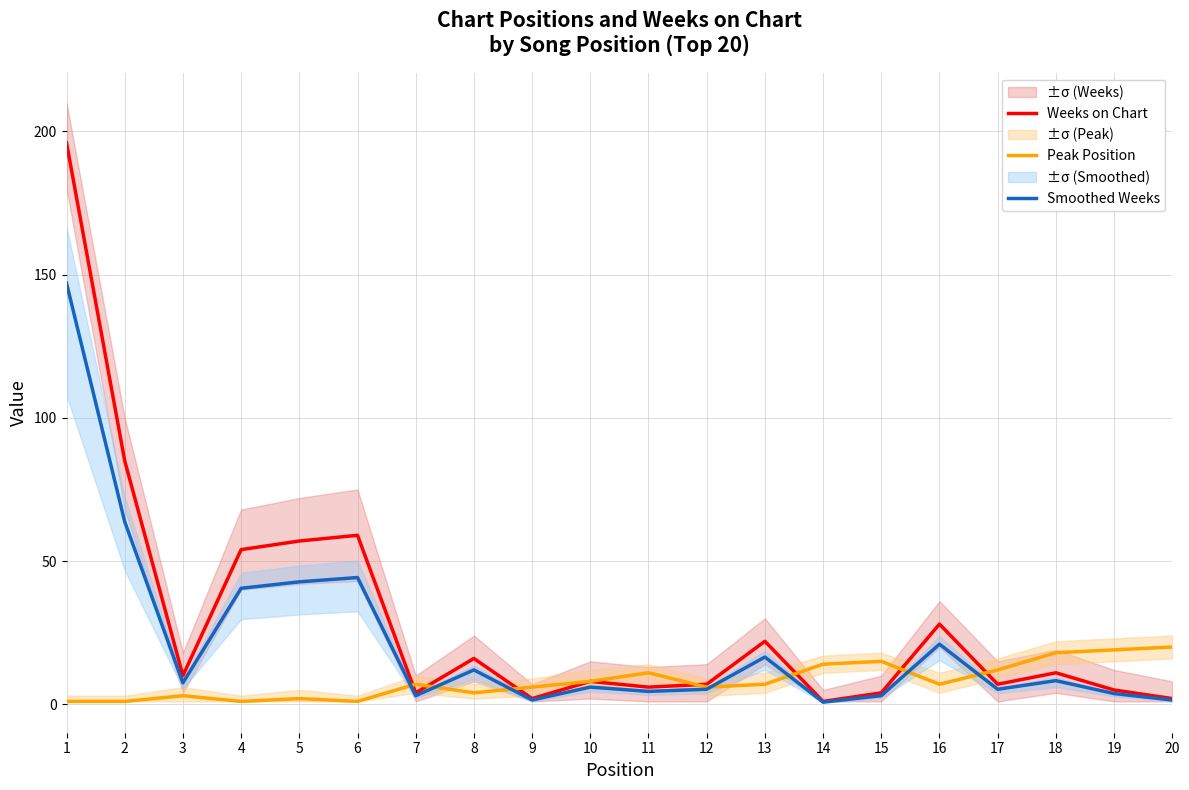

The value of Smoothed Weeks at 13 is 7.9. True or false?

False